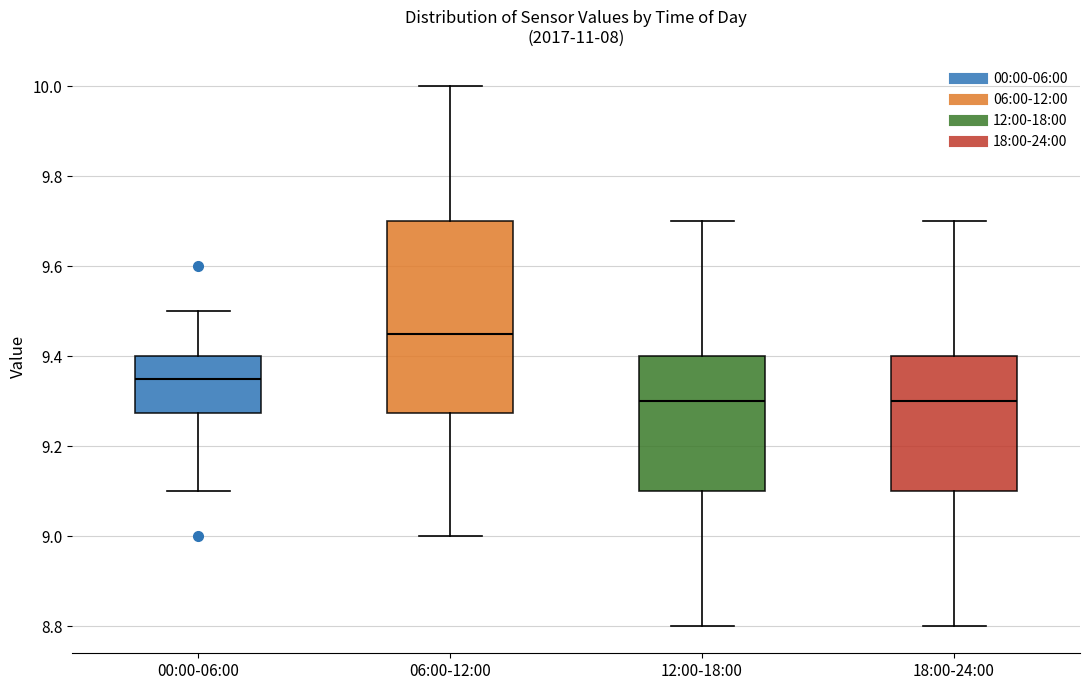

Which box has the highest median line?

06:00-12:00